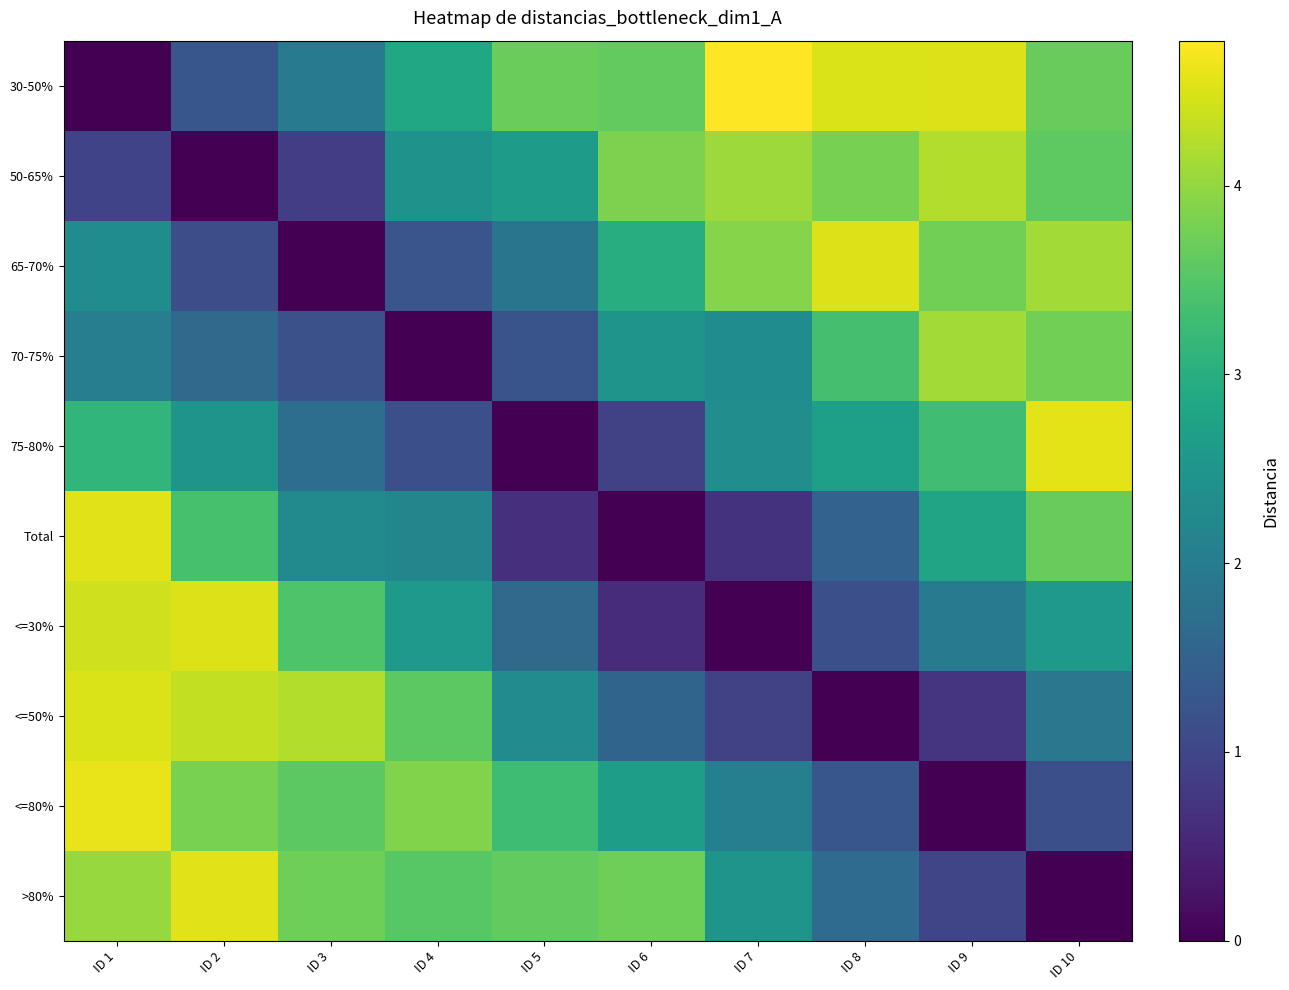

Which has a higher value, ID 10 or ID 4?

ID 10